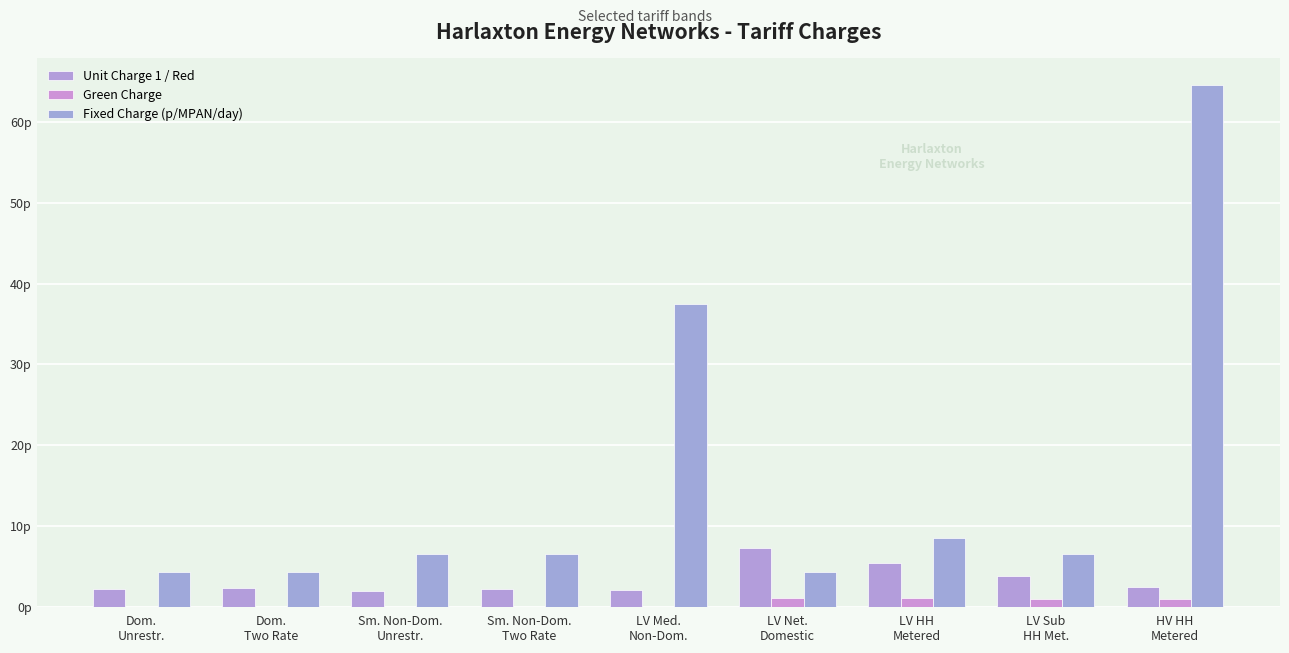

What are all the series names shown in the legend?

Unit Charge 1 / Red, Green Charge, Fixed Charge (p/MPAN/day)